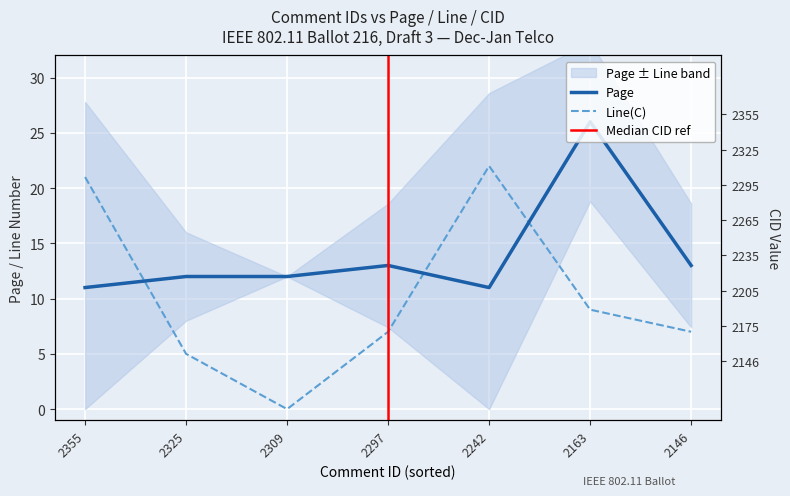

True or false: CID has more than 1 points higher than both neighbors.

False